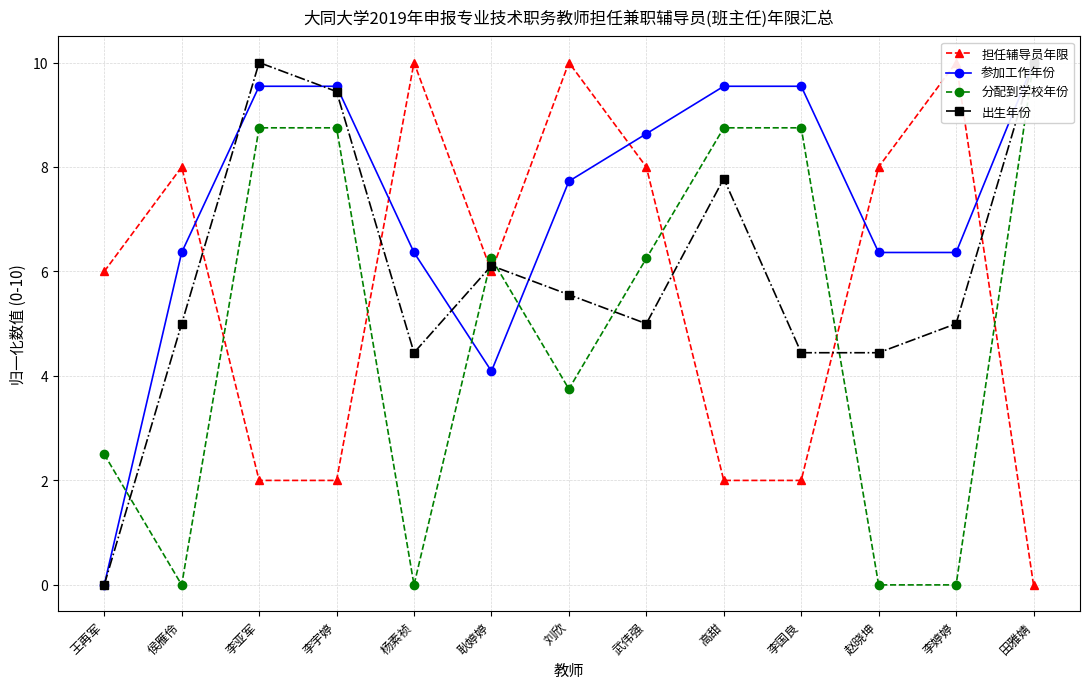

How many interior local peaks does the 出生年份 series have?

3